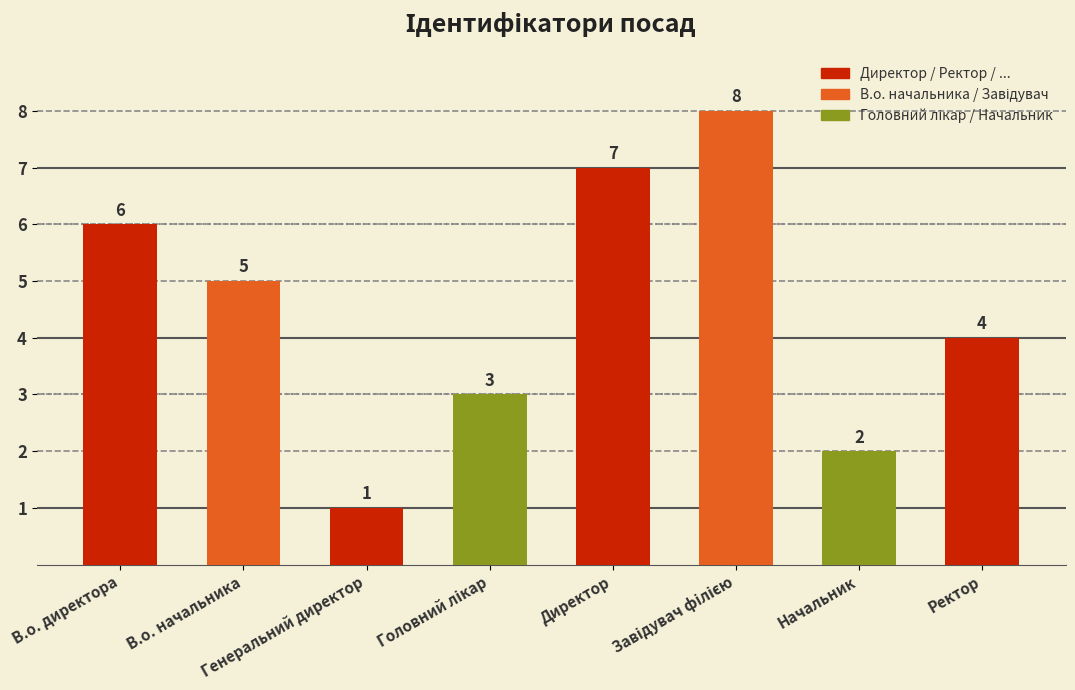

What is the difference between the maximum and second lowest values?

6